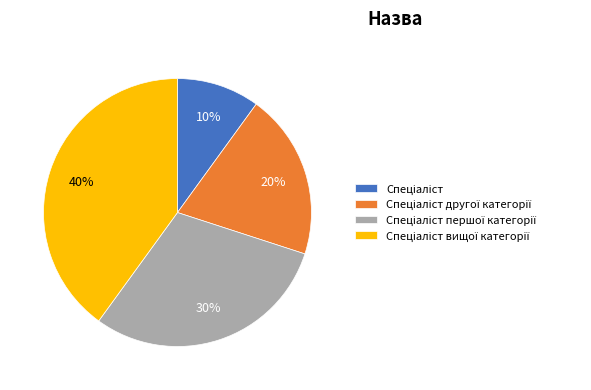

Is there a majority slice in this chart?

No